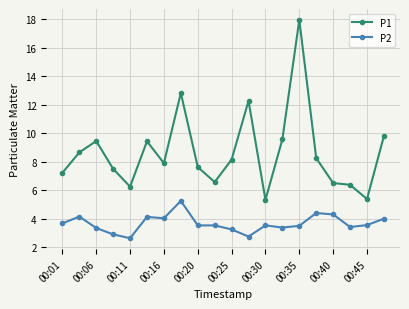

Which series has the largest range (max minus min)?

P1